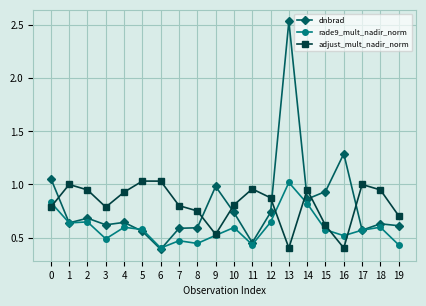

True or false: rade9_mult_nadir_norm has a value of 1.1 at 2.

False